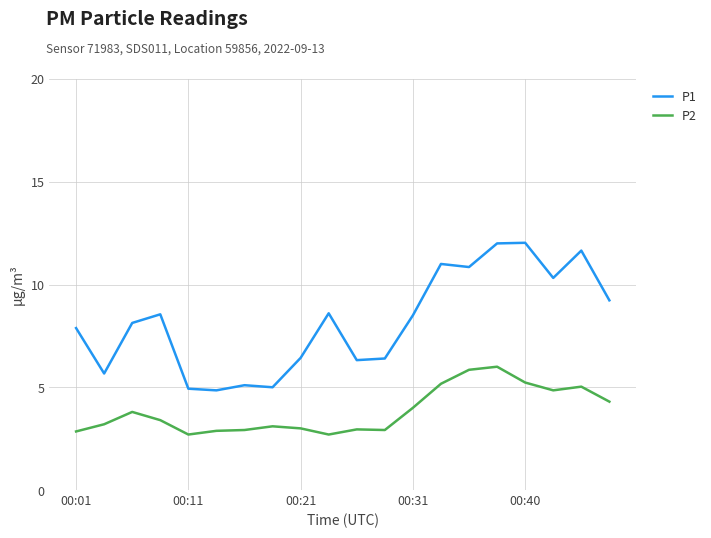

What is the difference between the maximum and minimum values in the P1 series?

7.2